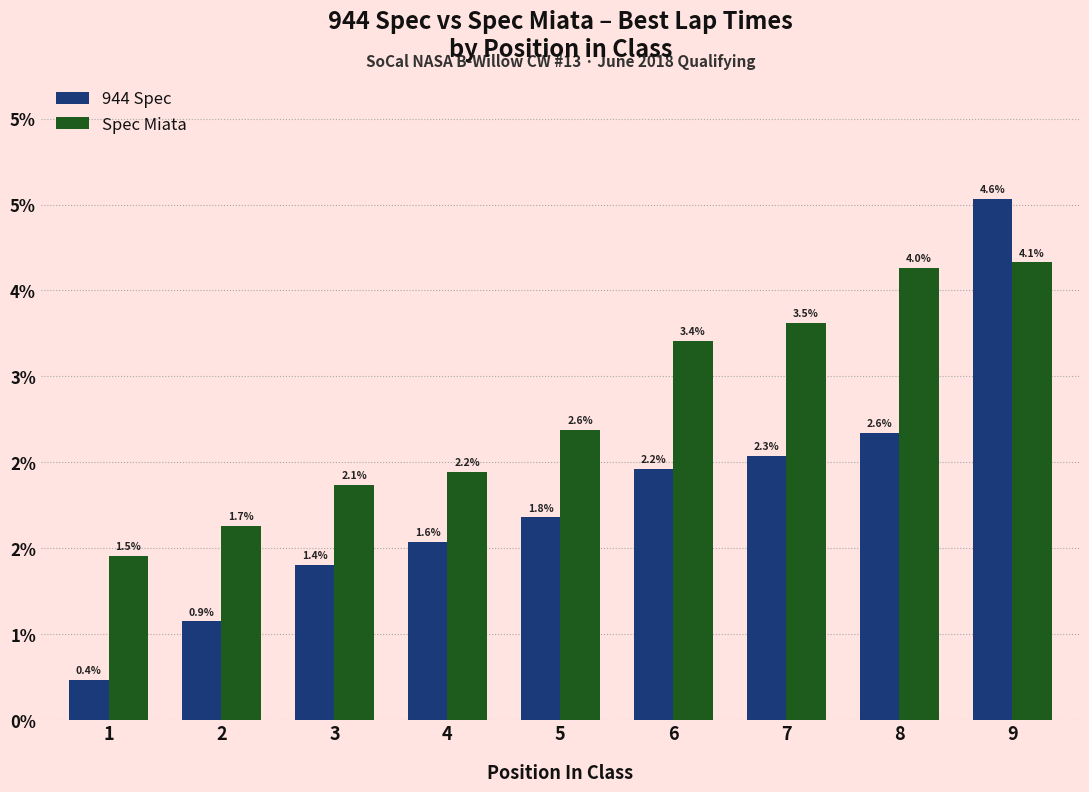

Reading right to left, what are all the values shown in this chart?

944 Spec: 137.1	134.3	134.1	133.9	133.4	133.1	132.8	132.1	131.5
Spec Miata: 136.3	136.3	135.6	135.4	134.4	133.9	133.7	133.3	132.9